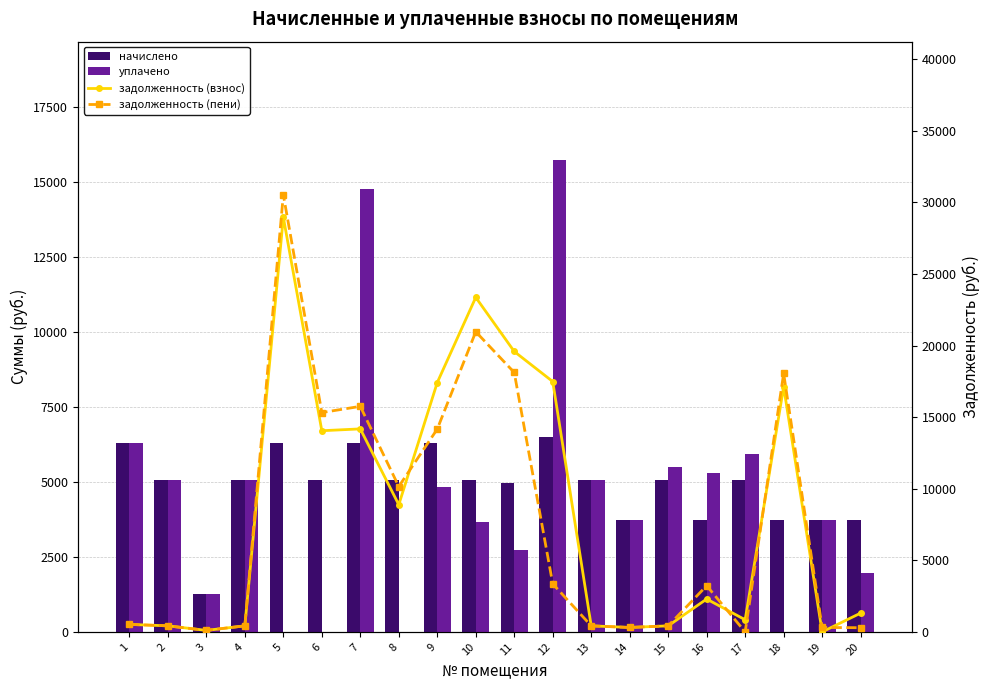

At which category is the sum across all series the highest?

5